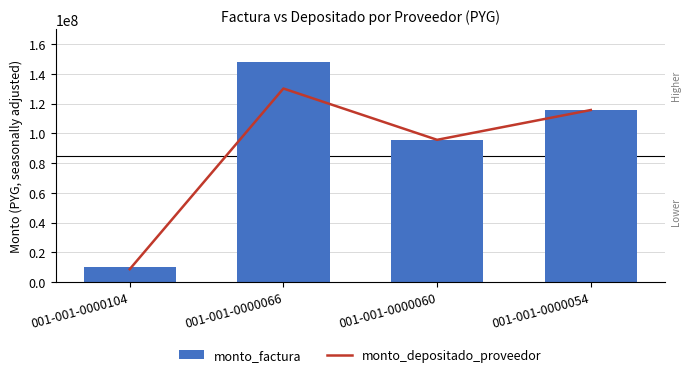

Is it true that monto_factura equals 28055669 at 001-001-0000054?

False